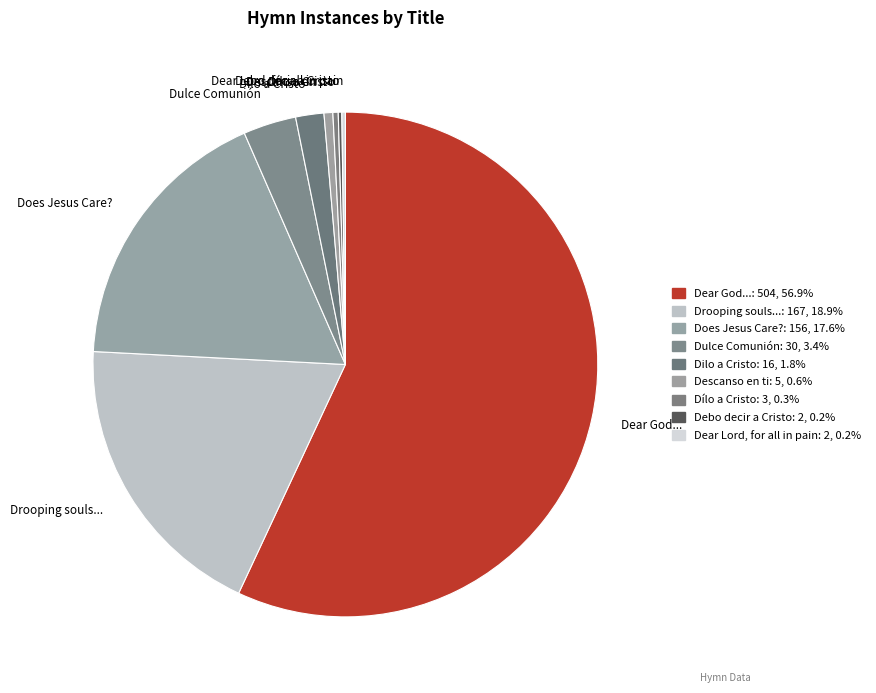

Which category has the biggest portion of the pie?

Dear God...